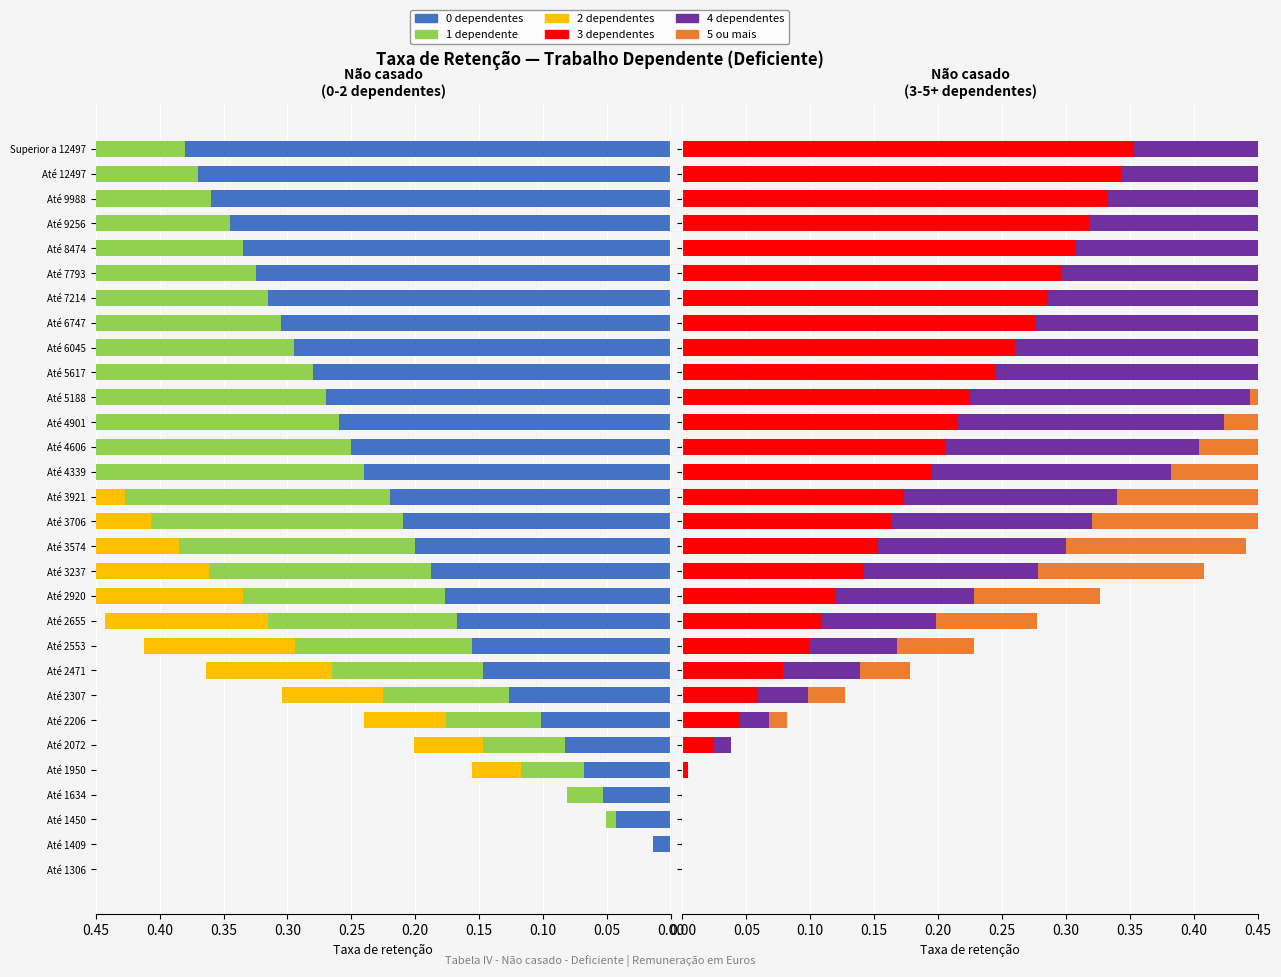

What value does the 3 dependentes series have at Até 3706?

0.2